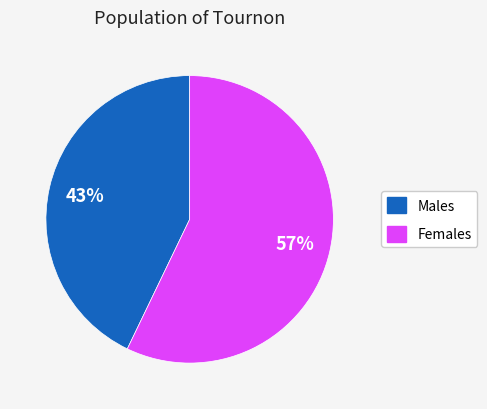

To the nearest percent, what is the average slice percentage?

50%